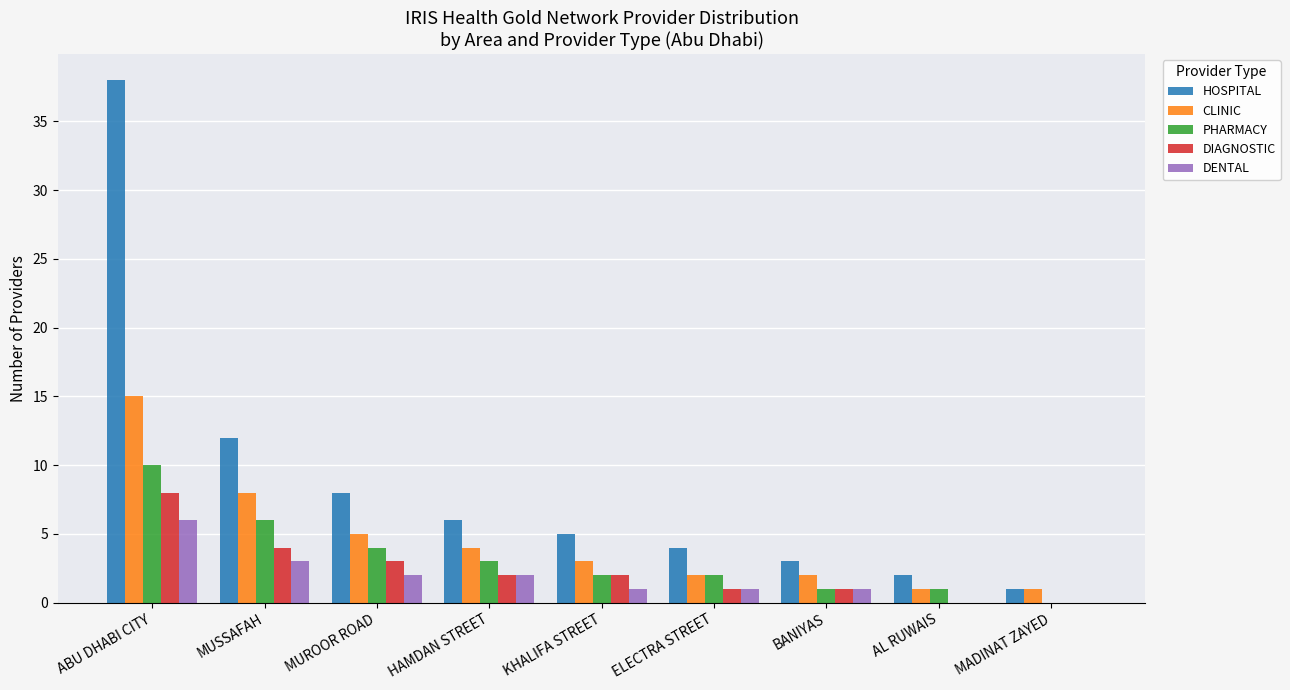

The HOSPITAL series shows 2 at AL RUWAIS. True or false?

True